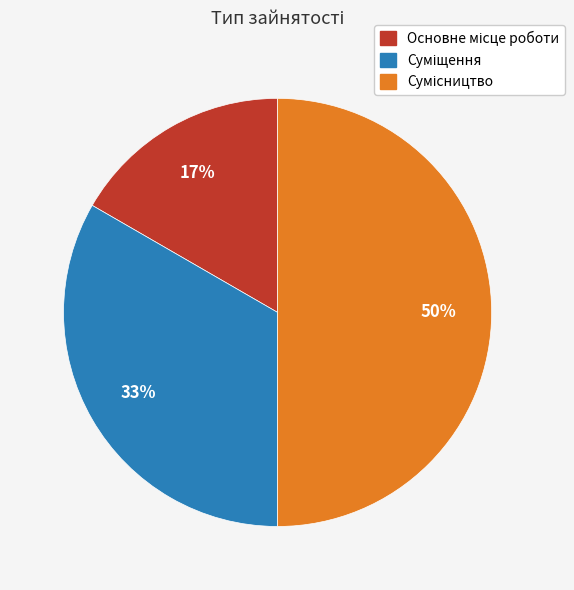

Count the number of slices in the pie.

3